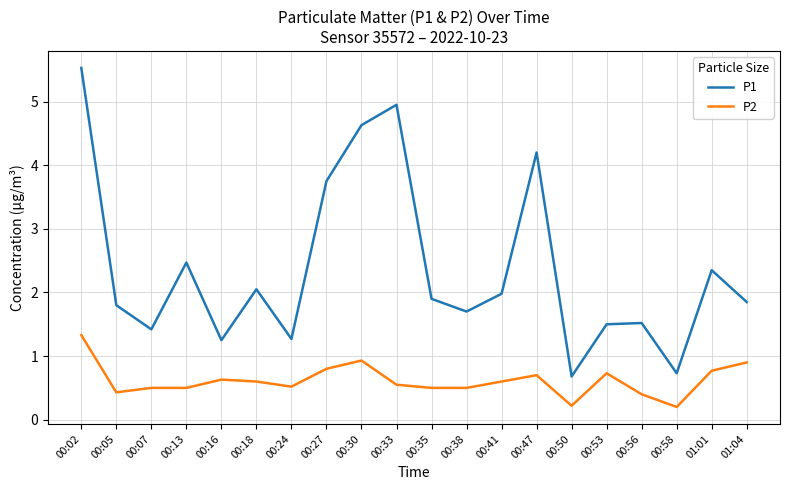

How many lines are shown in the chart?

2